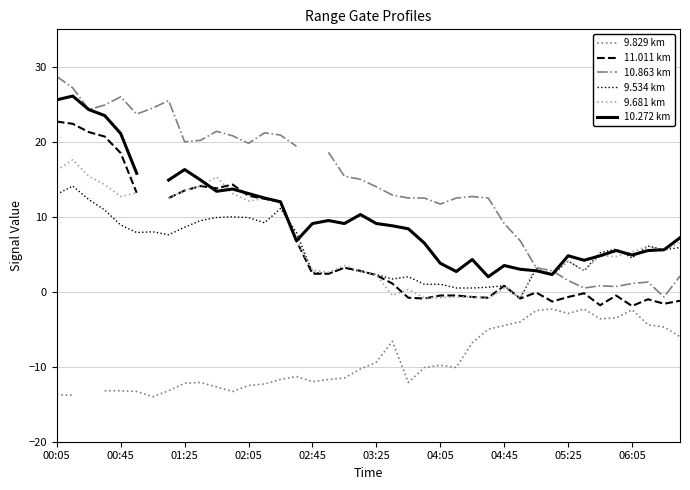

What is the average value of the 9.534 km series?

5.6